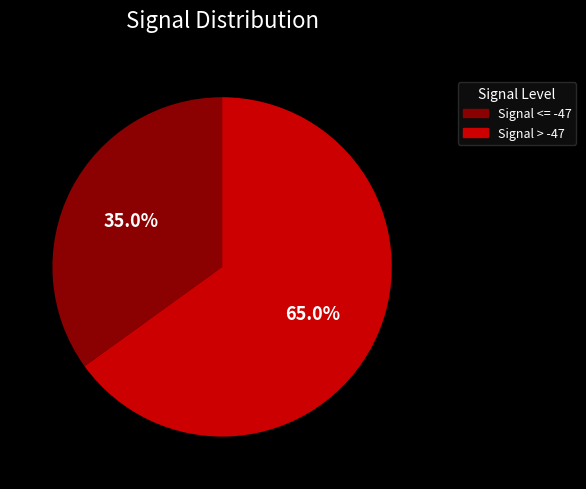

Which has a higher value, Signal > -47 or Signal <= -47?

Signal > -47